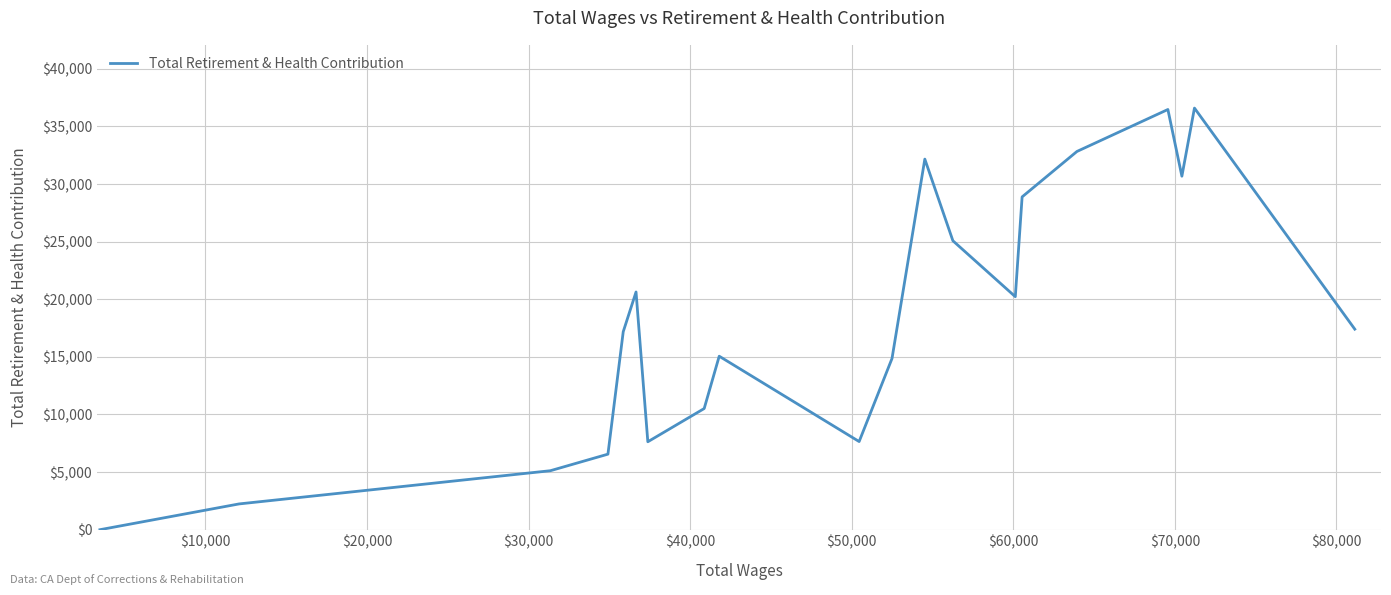

What is the maximum value shown in the chart?

36595.1